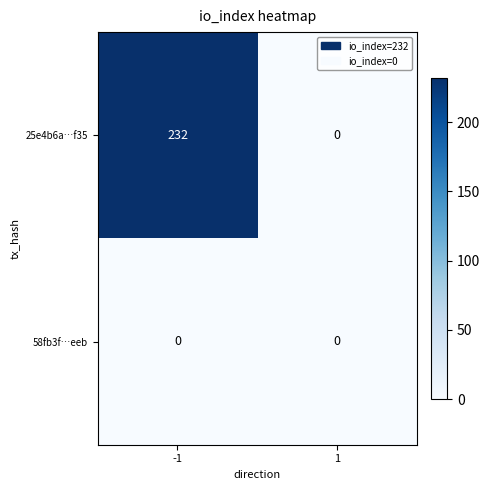

What is the maximum value shown in the chart?

232